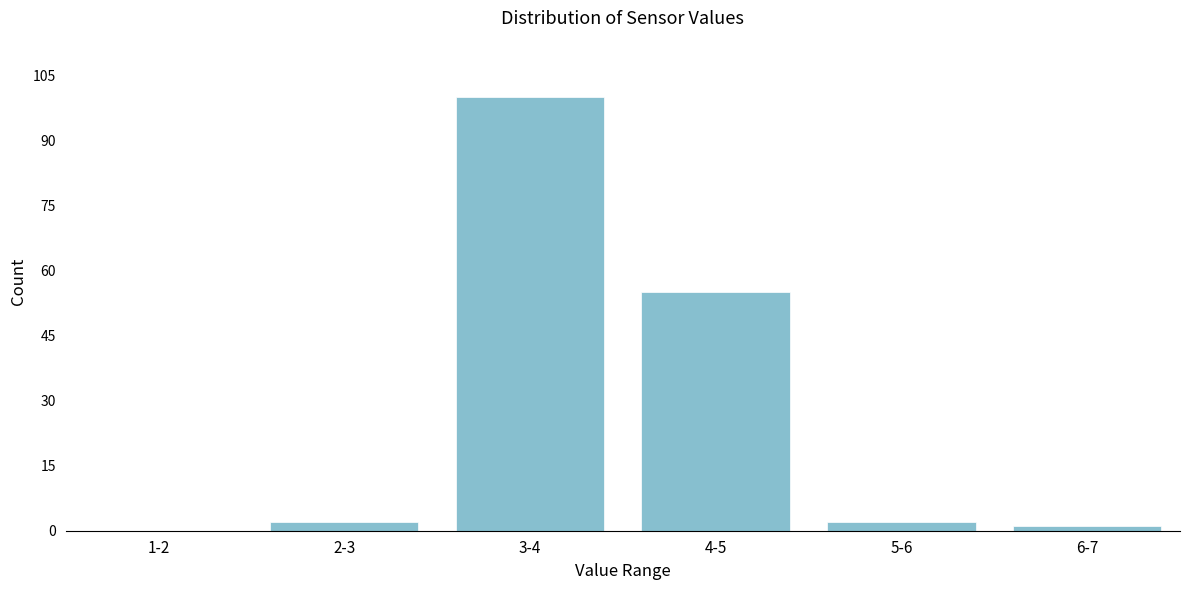

Reading left to right, what are all the values shown in this chart?

1-2=0	2-3=2	3-4=100	4-5=55	5-6=2	6-7=1